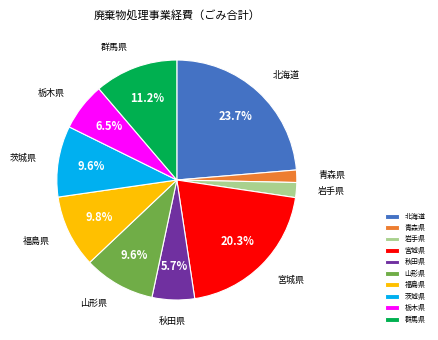

Which slice is the largest?

北海道